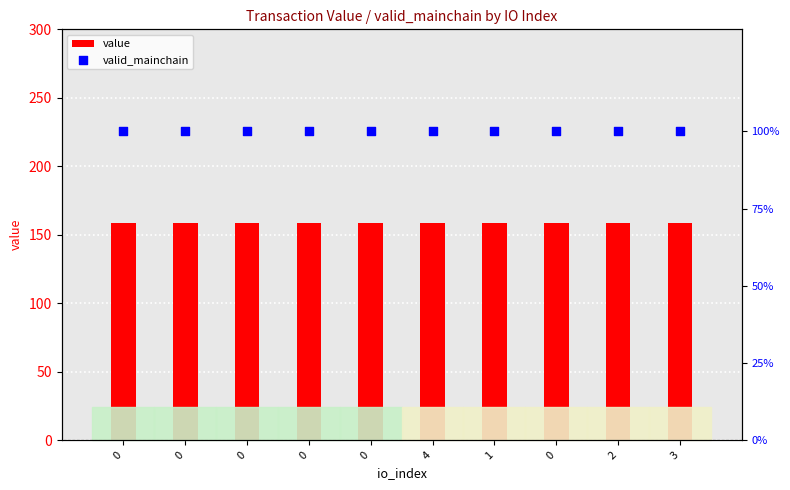

Which series reaches the minimum Y coordinate?

valid_mainchain